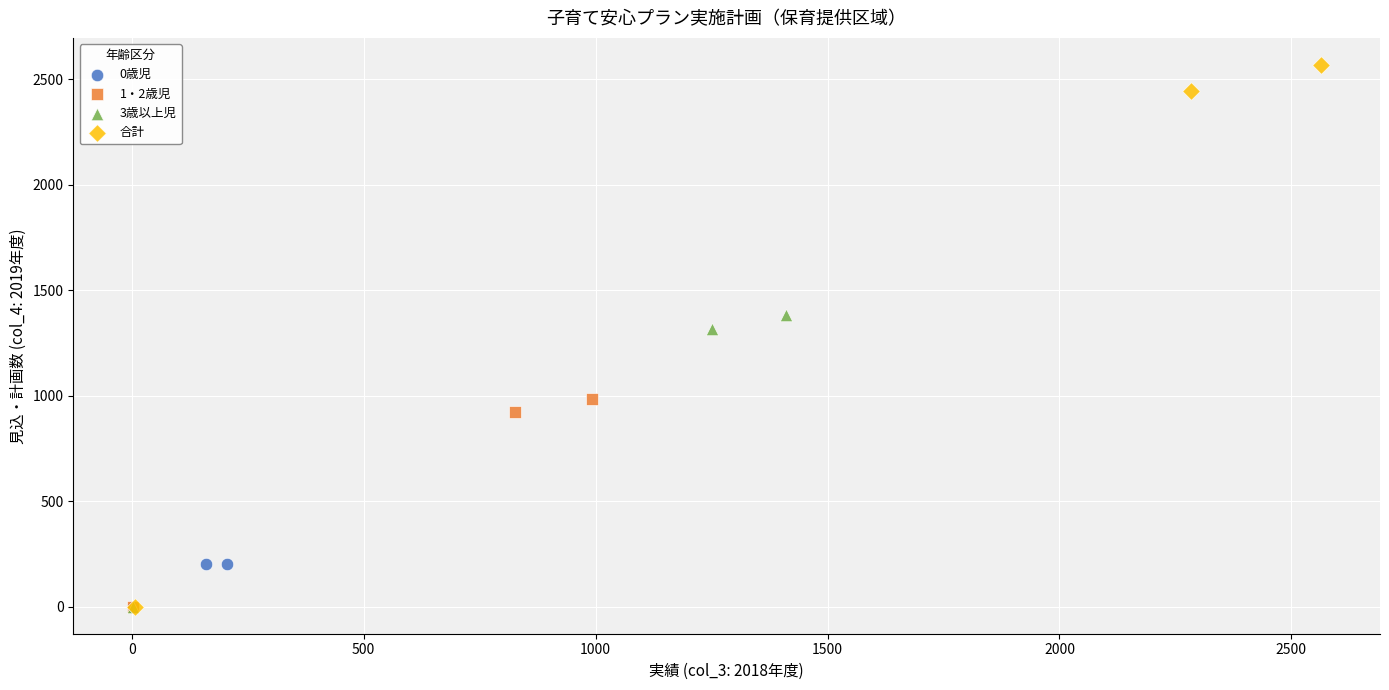

Which series has the widest spread of Y values?

合計